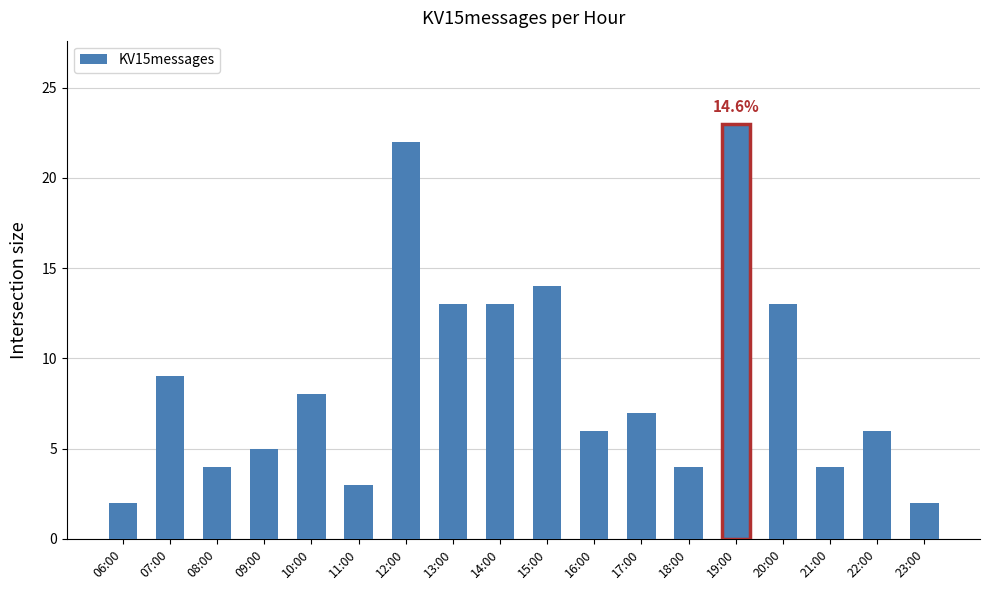

True or false: the data shows 2 at 06:00.

True